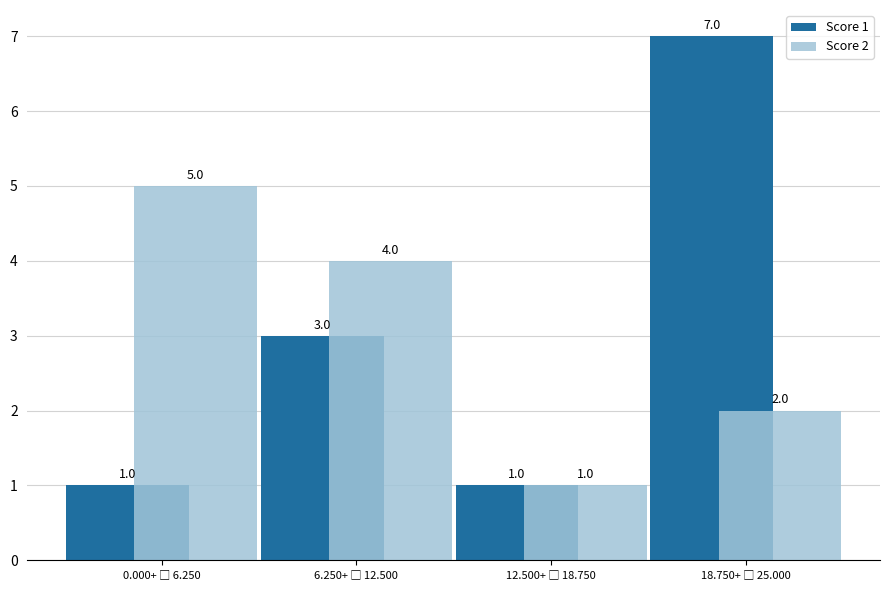

Which series has the widest spread of values?

Score 1